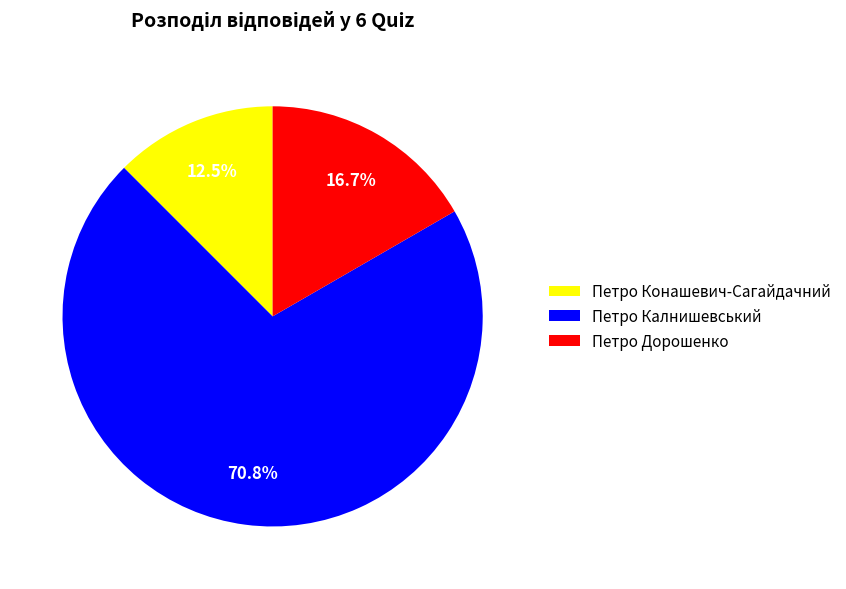

Which category accounts for the majority?

Петро Калнишевський